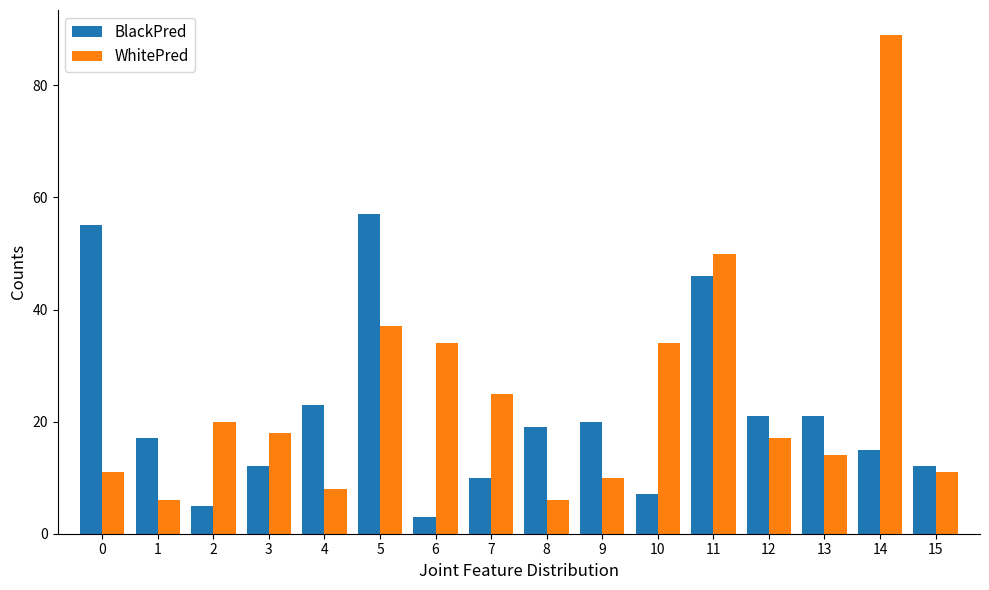

Which series has the largest total across all categories?

WhitePred